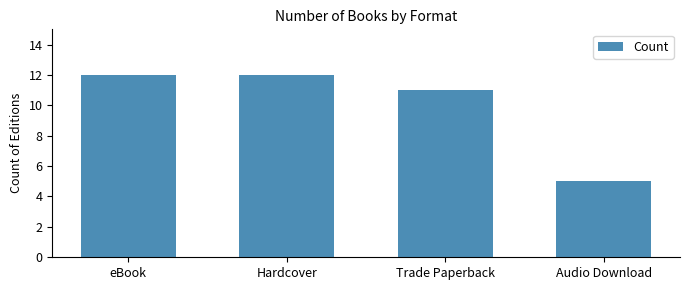

How many series are shown in this chart?

1